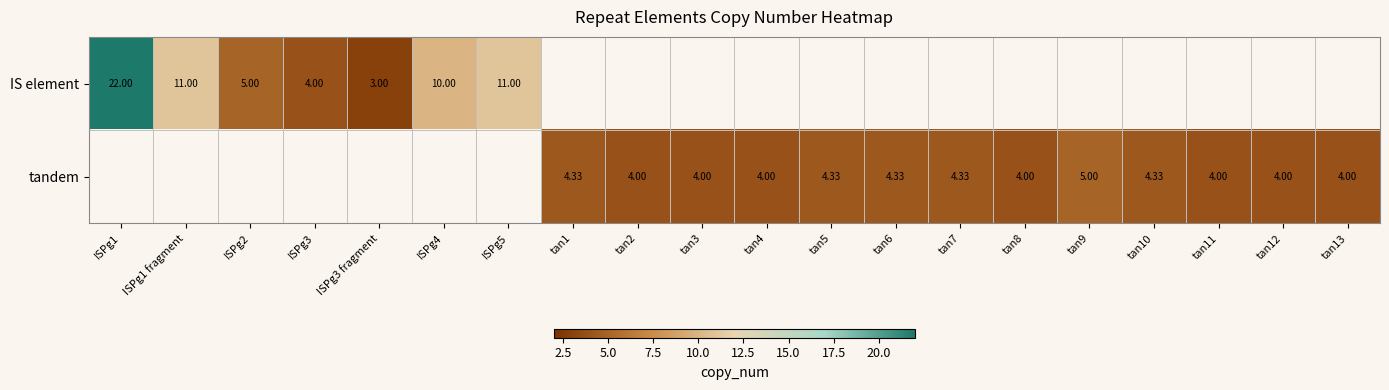

Rank the series at ISPg3 from highest to lowest value.

IS element, tandem